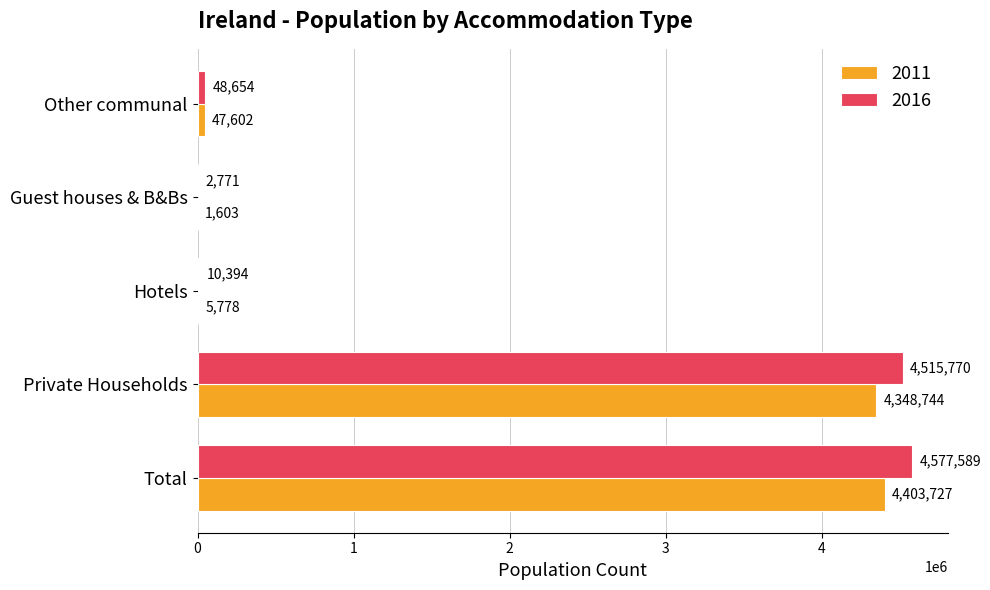

Between Total and Private Households, which series saw the biggest shift?

2016